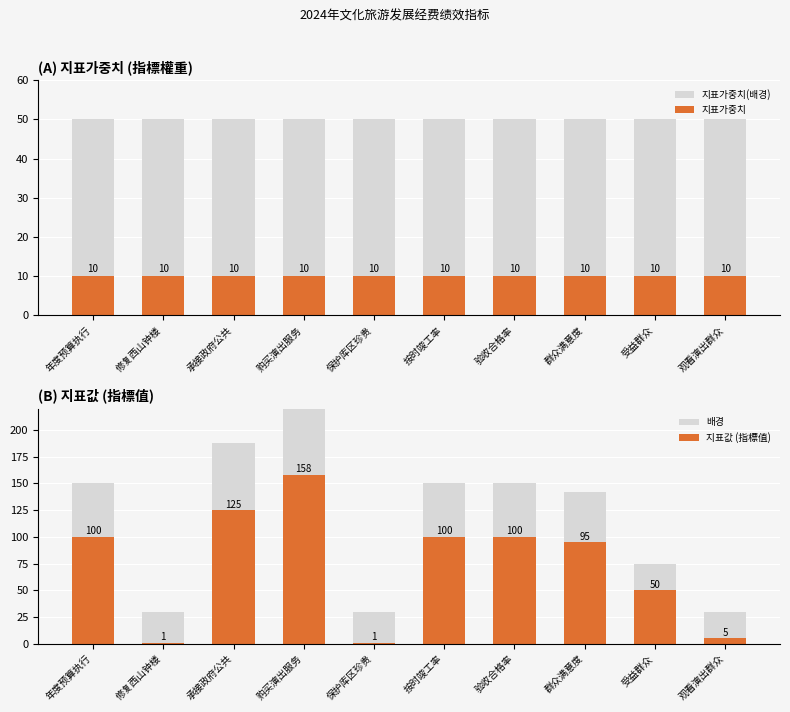

Rank the series at 购买演出服务 from lowest to highest value.

지표가중치, 지표가중치(배경), 지표값 (指標值), 배경